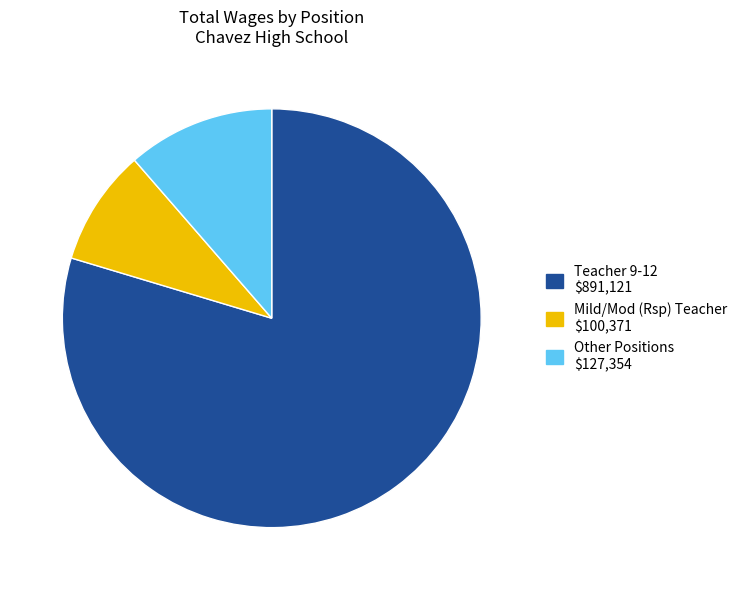

Does any single category account for the majority?

Yes